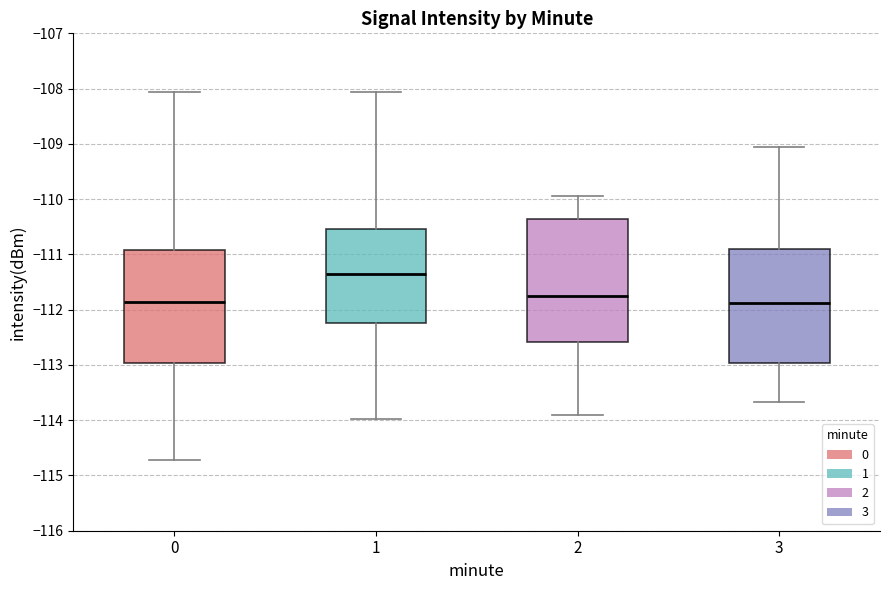

Which box is the tallest, from its lower edge to its upper edge?

2